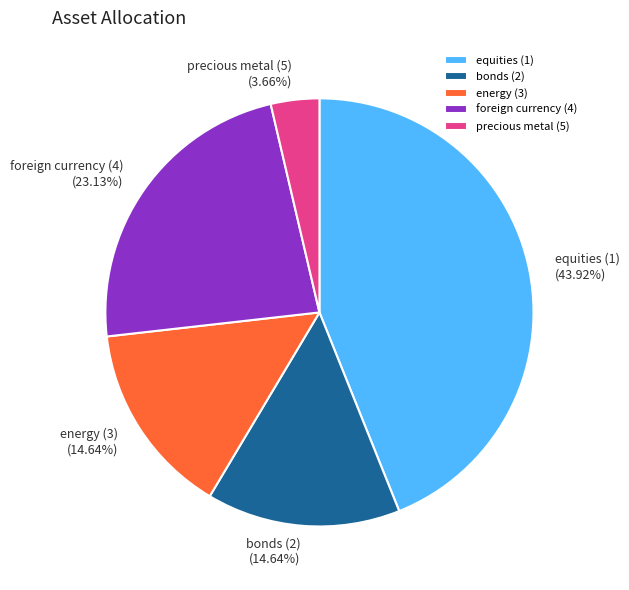

To the nearest percent, what portion does foreign currency (4) represent?

23%